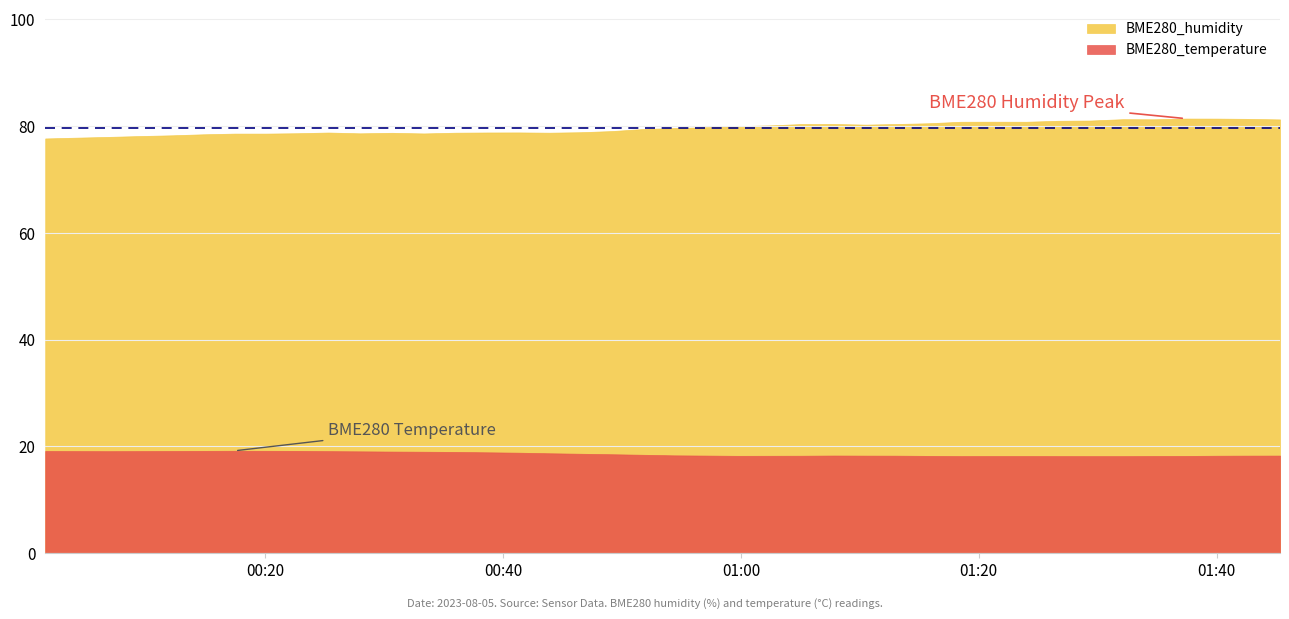

What is the highest value of the BME280_temperature series?

19.2